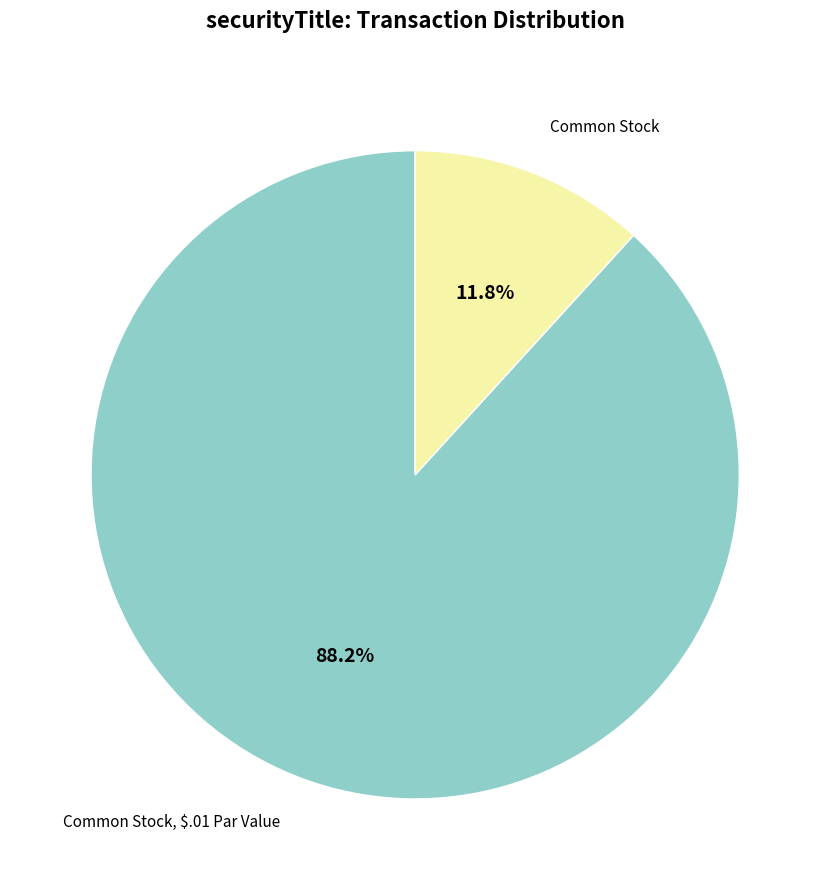

Is there a majority slice in this chart?

Yes